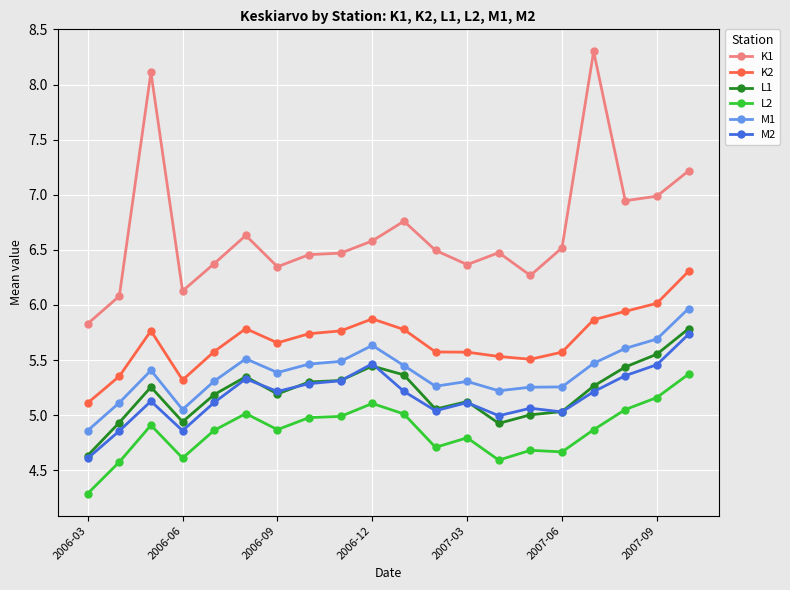

True or false: K1 has more than 2 interior local peaks.

True